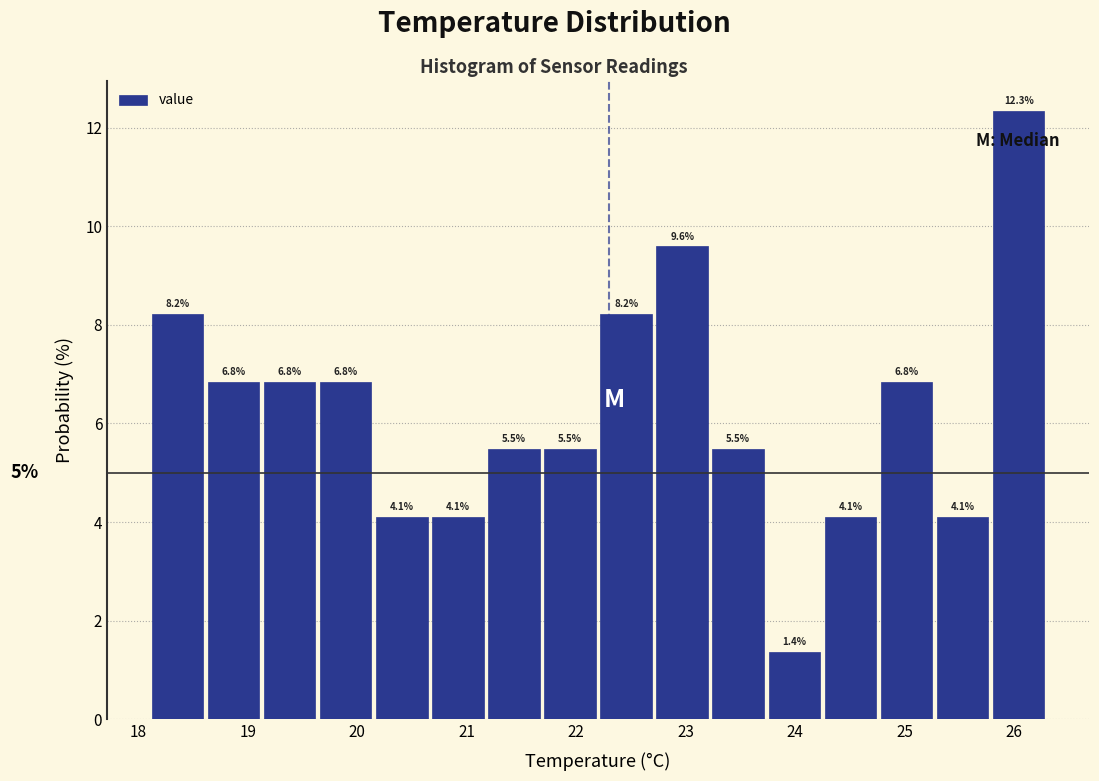

What is the height of the bar covering 22.7 to 23.2 on the x-axis? The bar edges are not printed on the chart, so give them approximately, as read against the axis.

9.6